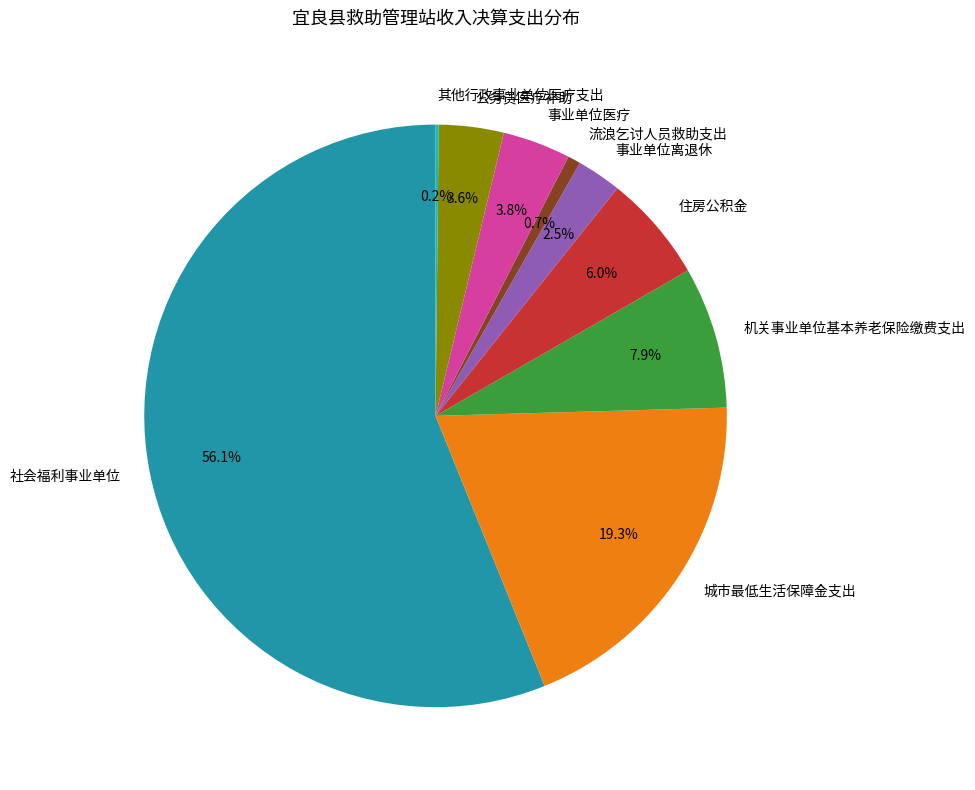

Which category has the biggest portion of the pie?

社会福利事业单位